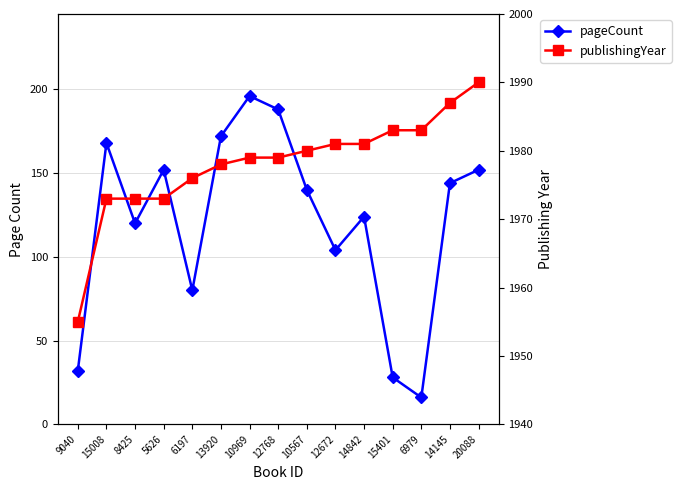

Which series has the largest total across all categories?

publishingYear